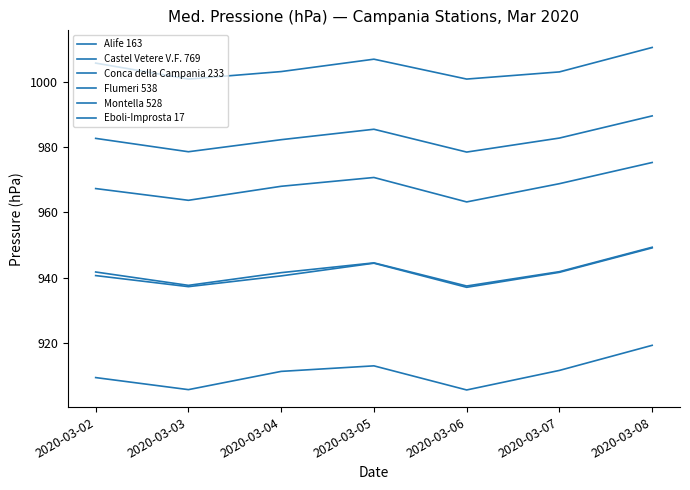

How many distinct data groups are displayed?

6